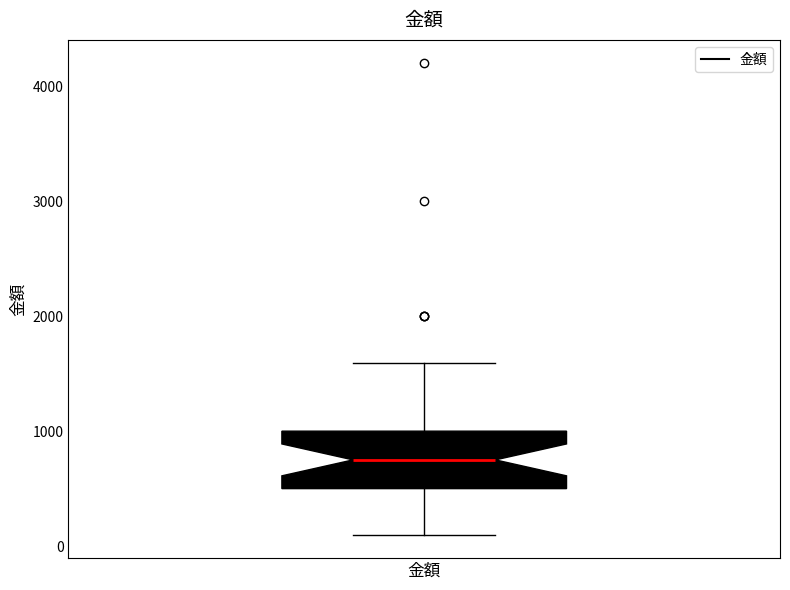

Read this box plot against the y-axis: the position of the median line, the range covered by the box, and the ends of both whiskers. The values are not printed on the chart, so give them approximately, as read against the axis.

median 800, box 500 to 1000, whiskers 100 to 1600